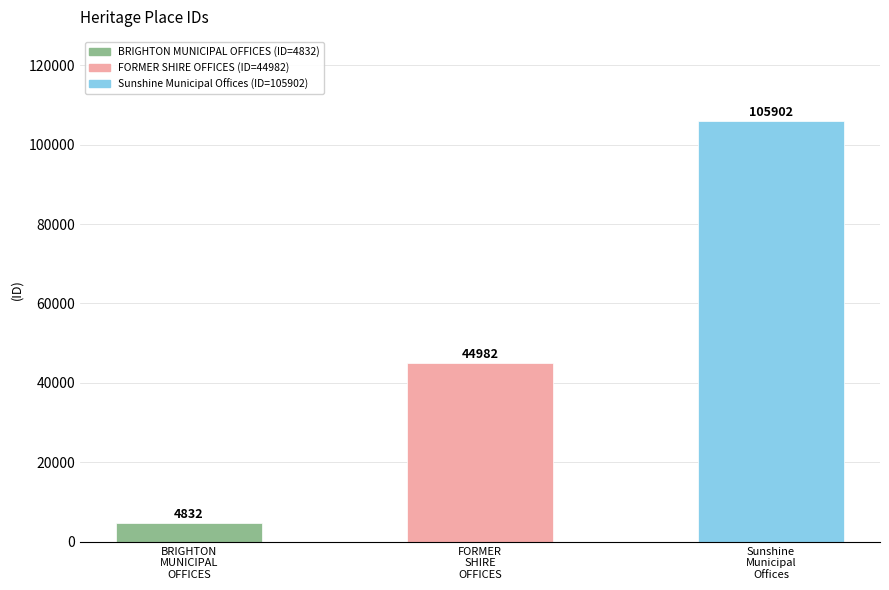

Reading left to right, list all the values displayed in this chart.

BRIGHTON
MUNICIPAL
OFFICES=4832	FORMER
SHIRE
OFFICES=44982	Sunshine
Municipal
Offices=105902